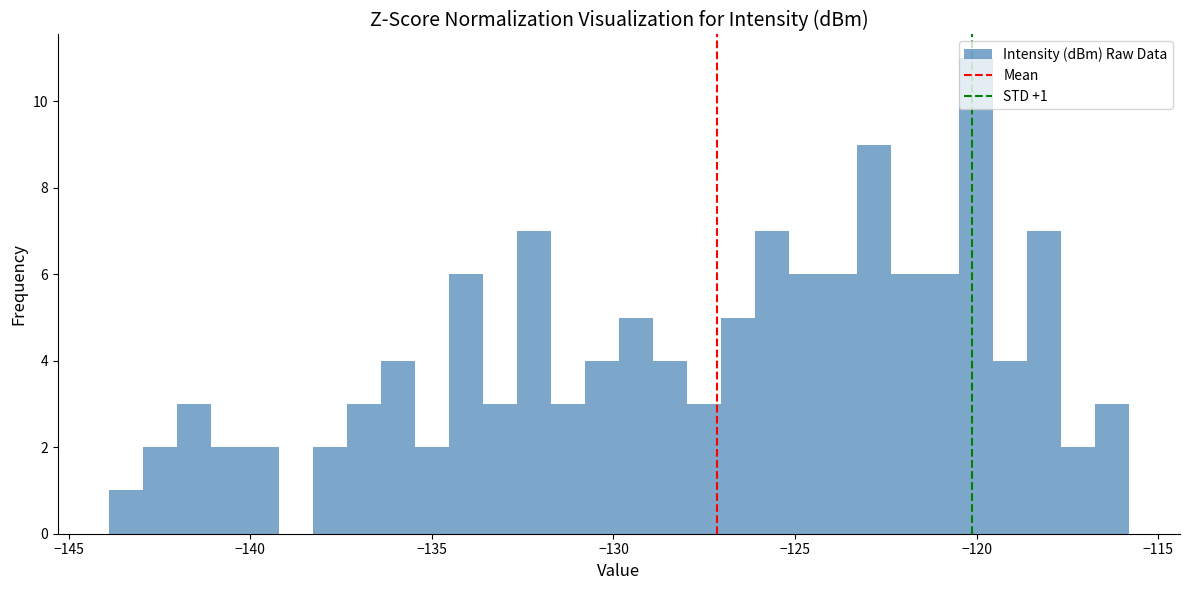

Around what value on the x-axis is the tallest bar? Give the approximate position of its centre, as read against the axis.

-120.0